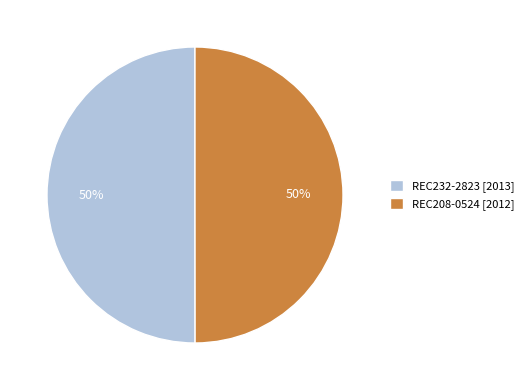

True or false: REC232-2823 accounts for 50% of the total.

True